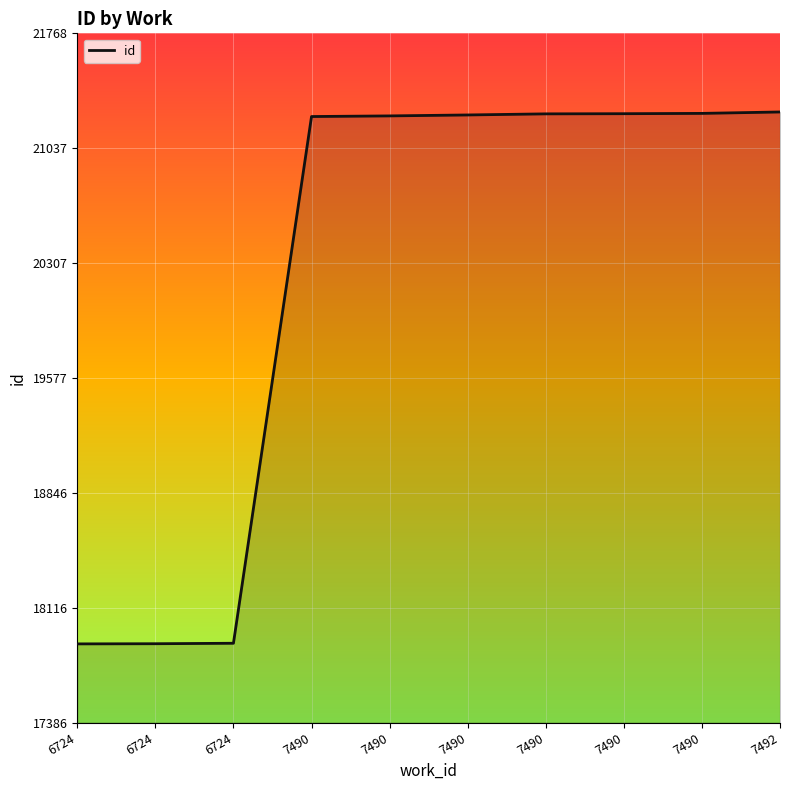

Which has a higher value, 7490 or 7490?

7490